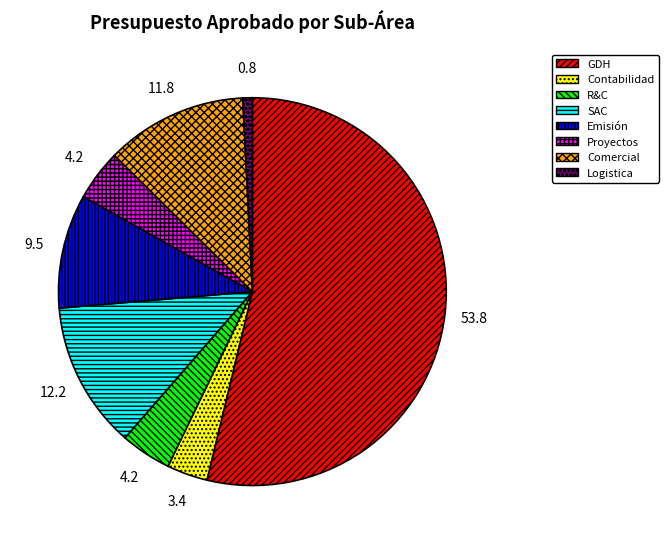

What is the ratio of the value at Comercial to the value at SAC?

1.0